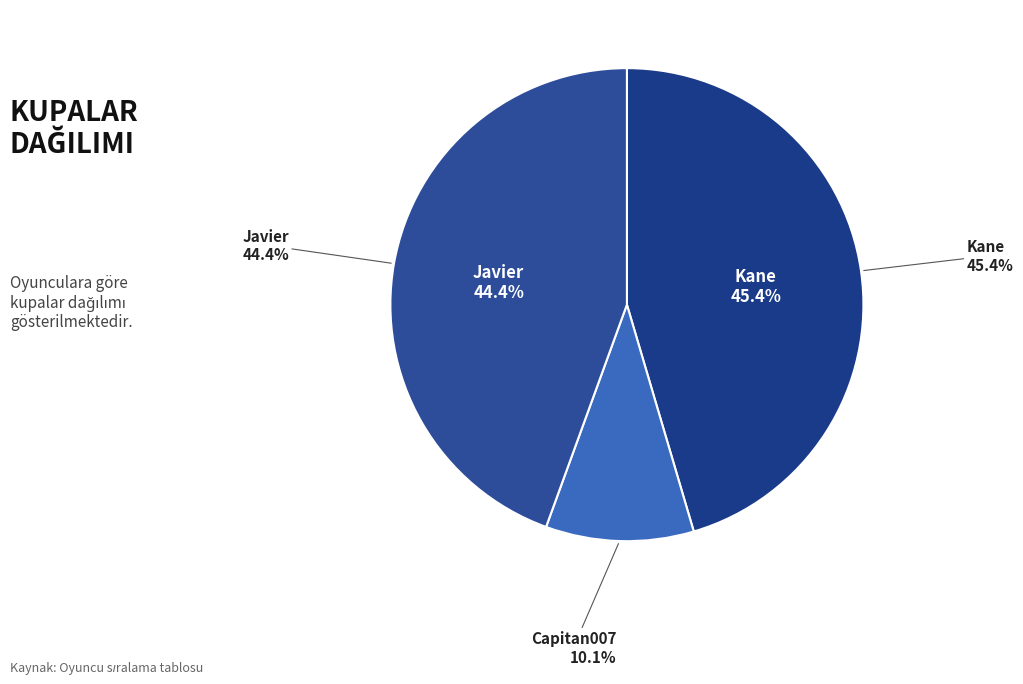

Combined, what portion of the pie is Javier and Capitan007?

54.6%